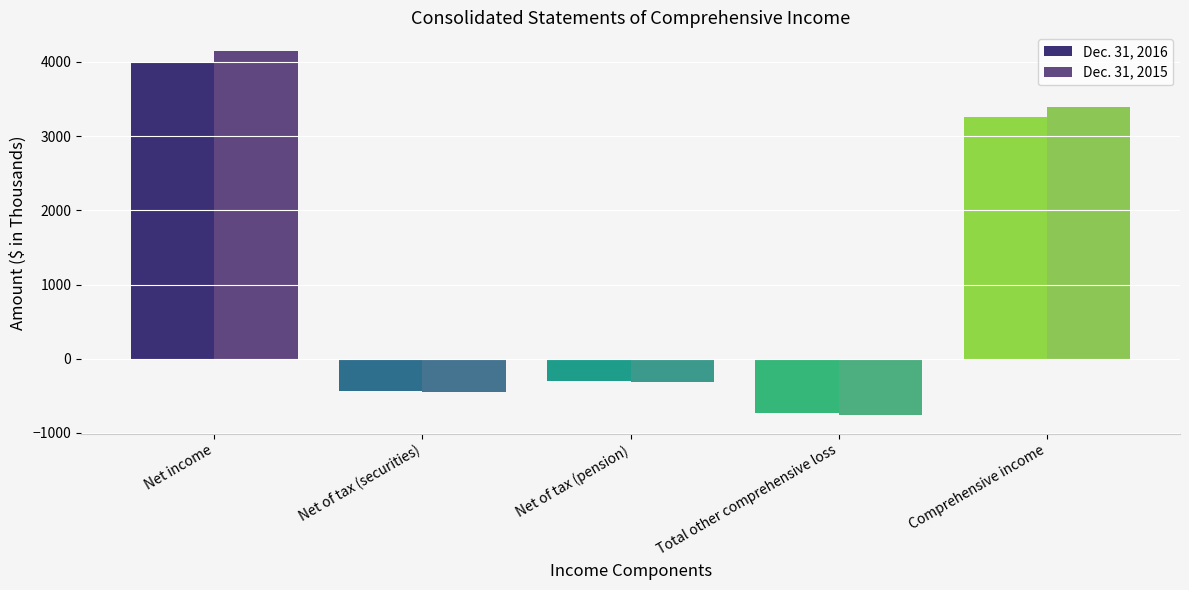

List the labels in order of Dec. 31, 2016 value, largest first.

Net income, Comprehensive income, Net of tax (pension), Net of tax (securities), Total other comprehensive loss